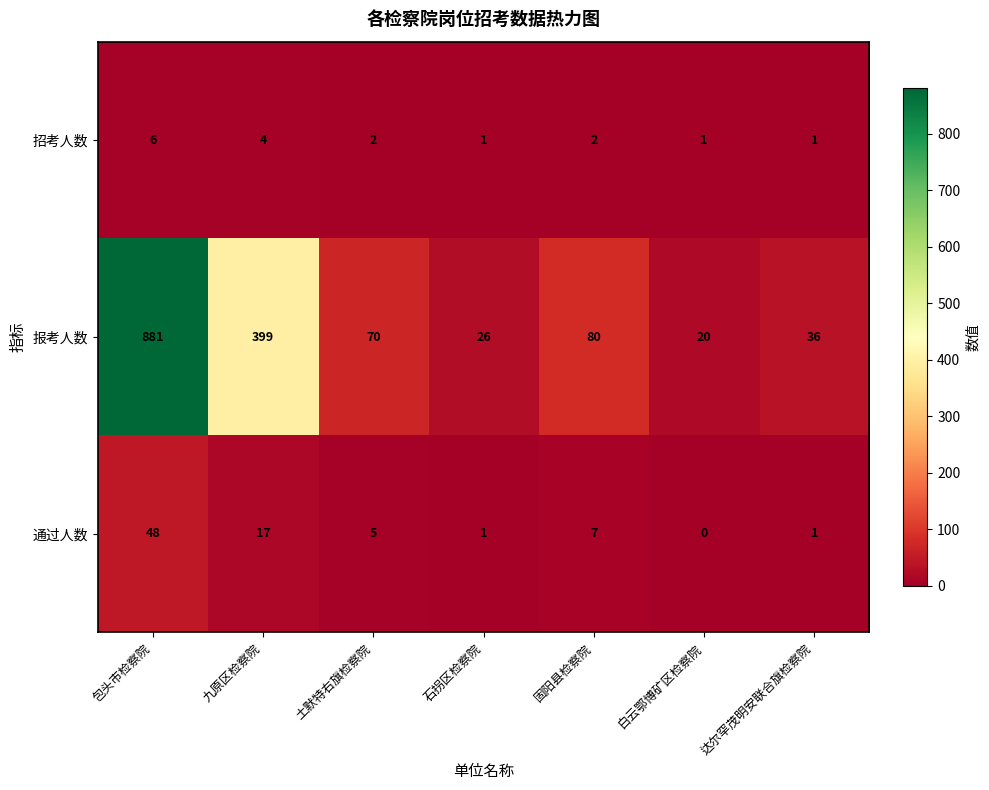

What is the difference between the 招考人数 values at 白云鄂博矿区检察院 and 九原区检察院?

3